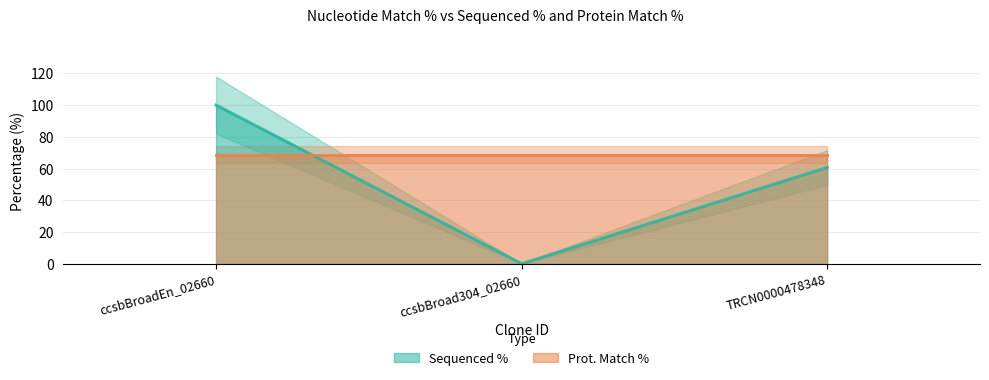

Where does the data first go above 60?

ccsbBroadEn_02660